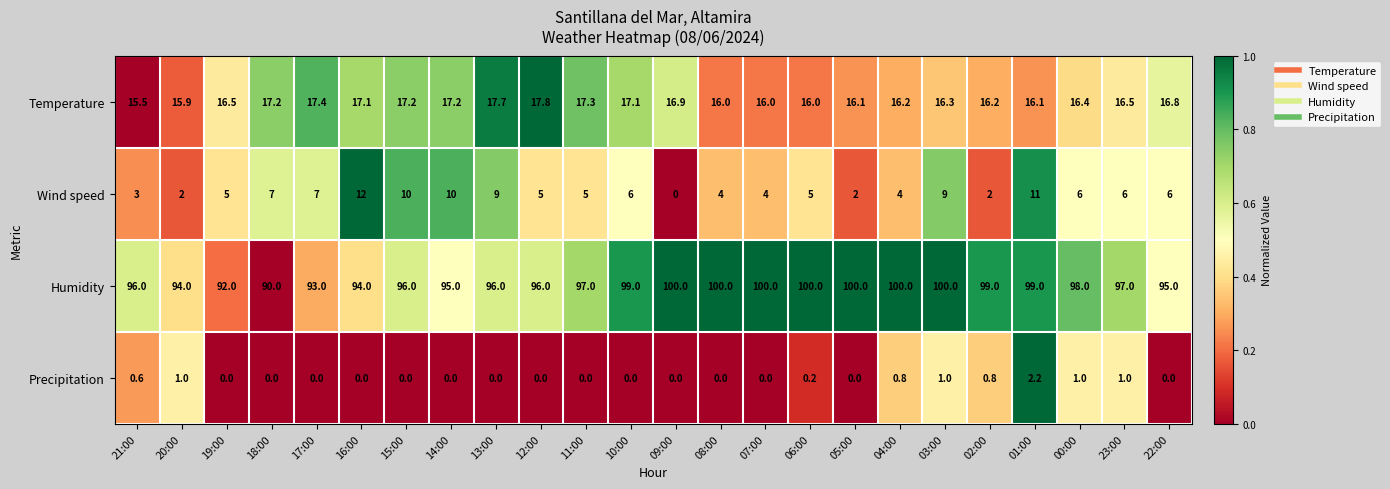

At which label does Precipitation reach its peak?

01:00